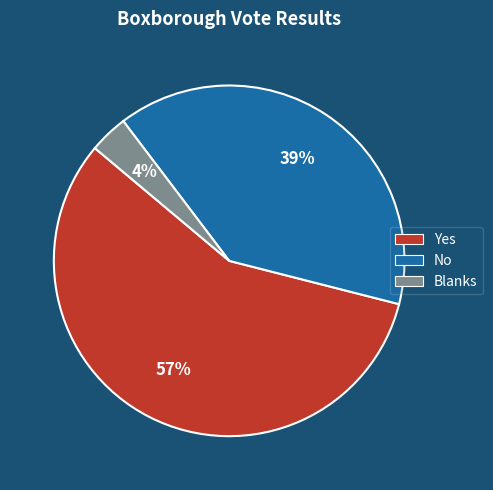

What percentage is the No slice, to the nearest percent?

39%